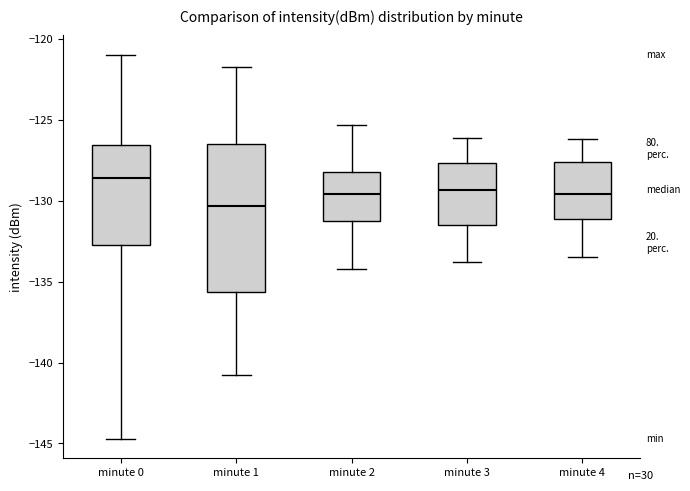

Which box is the tallest, from its lower edge to its upper edge?

minute 1